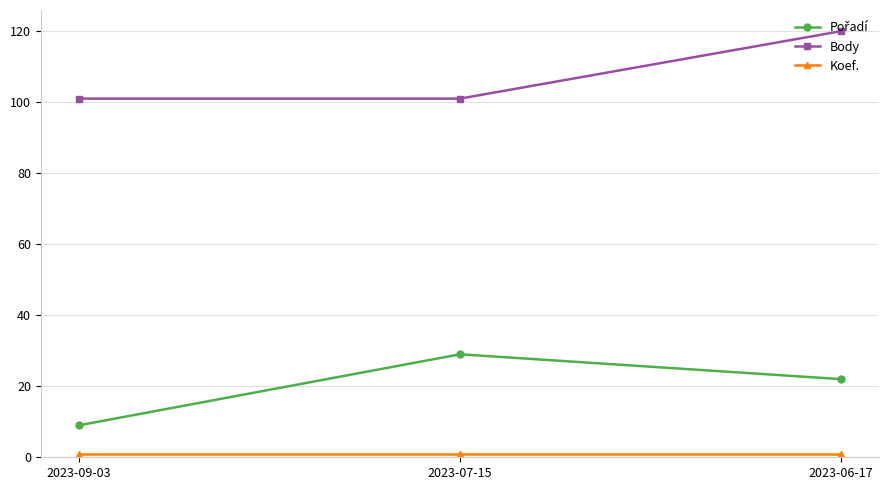

At which category is the sum across all series the highest?

2023-06-17